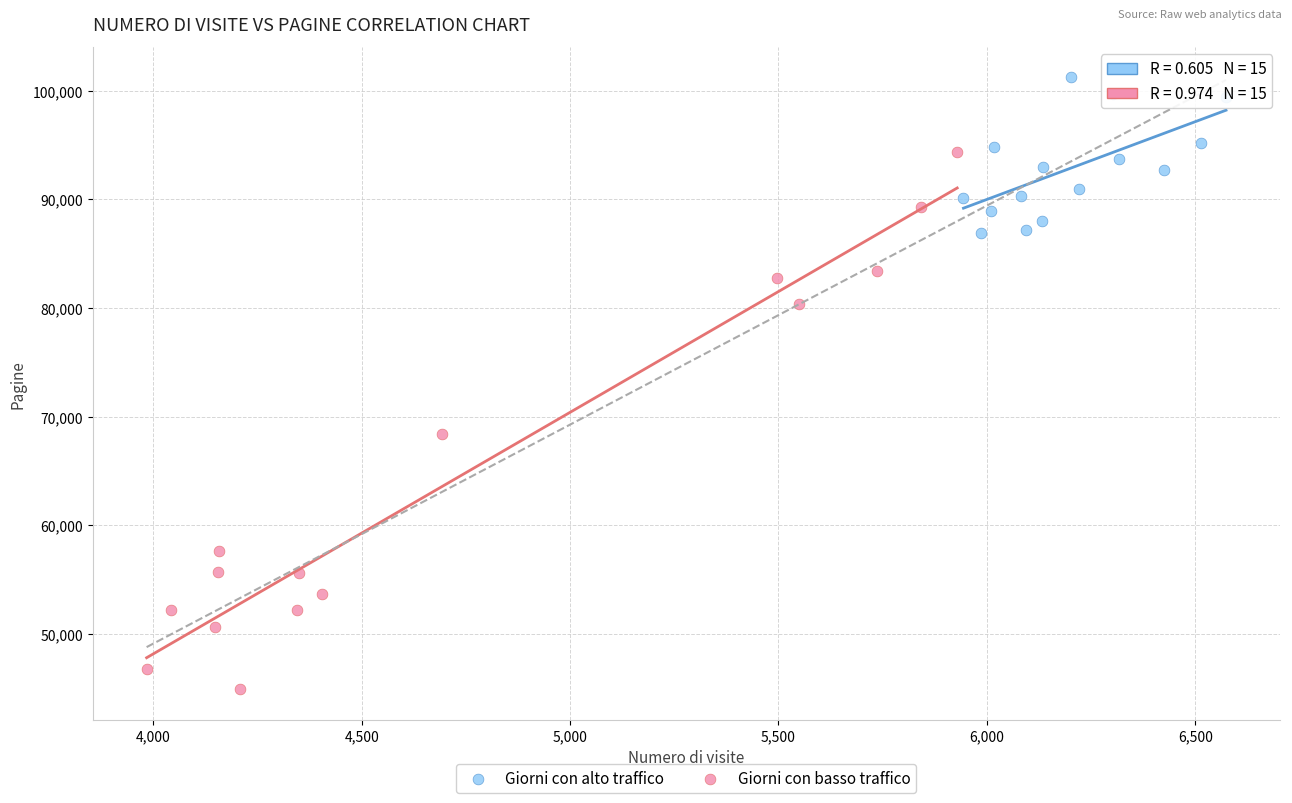

Which series has the widest spread of Y values?

Giorni con basso traffico